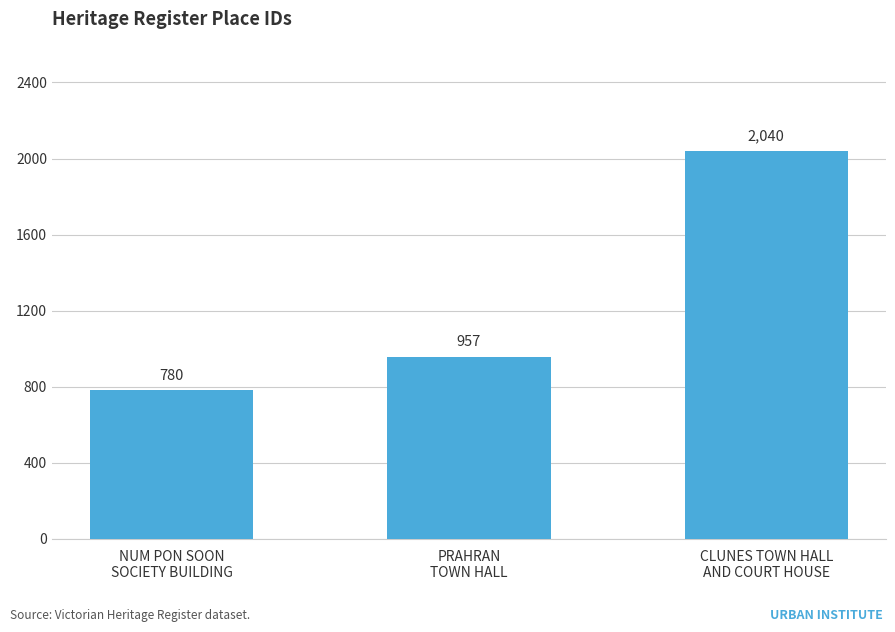

Rank the categories by value from lowest to highest.

NUM PON SOON
SOCIETY BUILDING, PRAHRAN
TOWN HALL, CLUNES TOWN HALL
AND COURT HOUSE